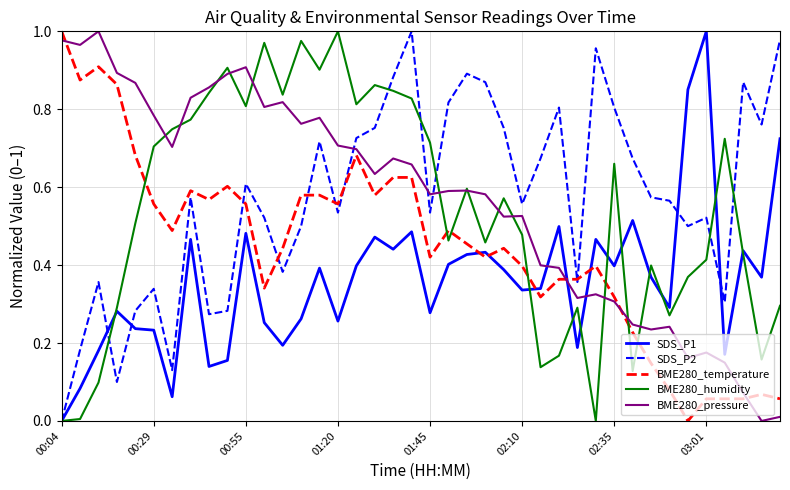

After their last crossing, which series has the higher values: BME280_temperature or BME280_pressure?

BME280_temperature